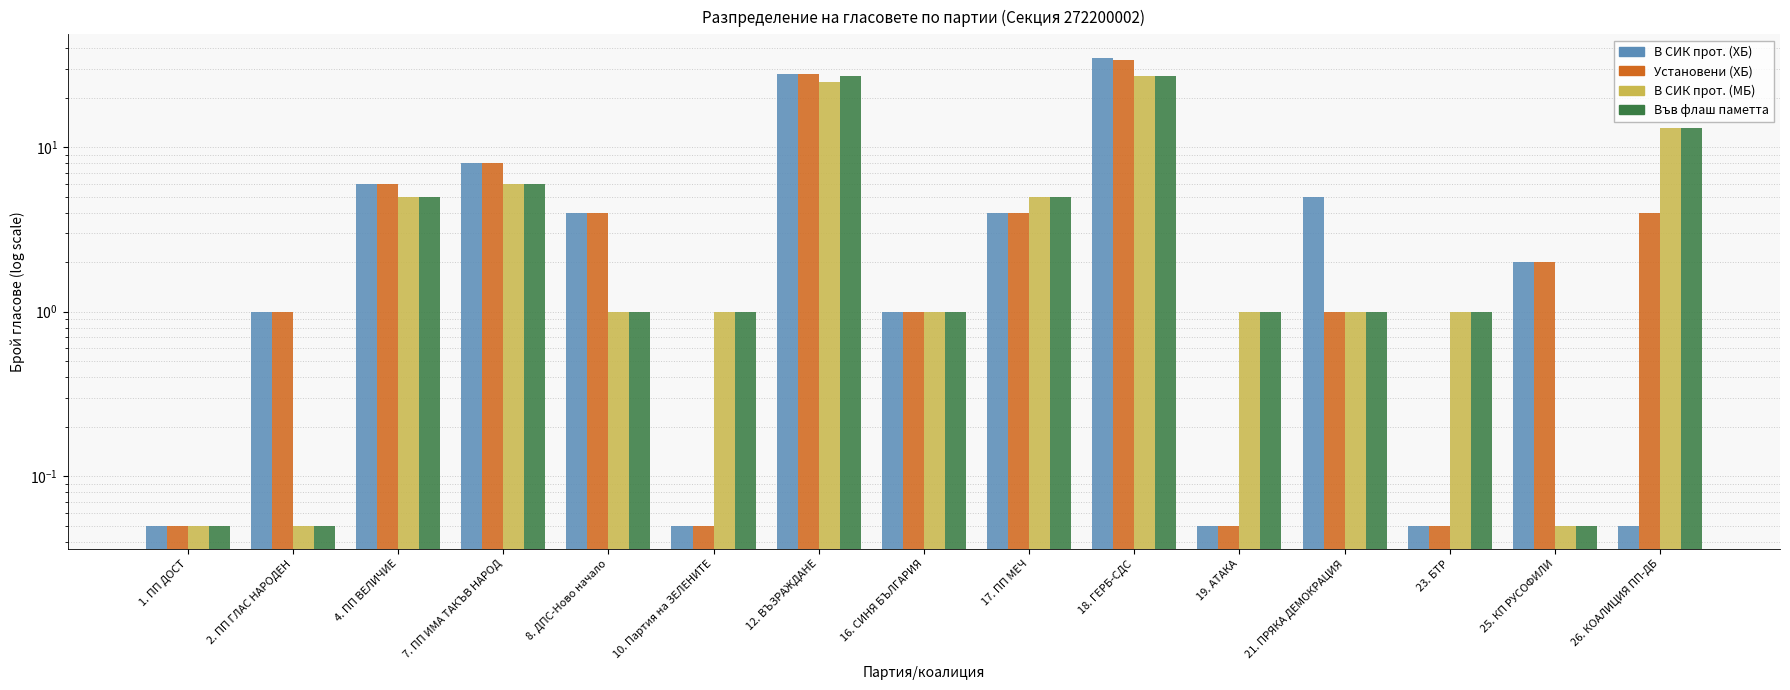

What is the highest value of the В СИК прот. (МБ) series?

27.0